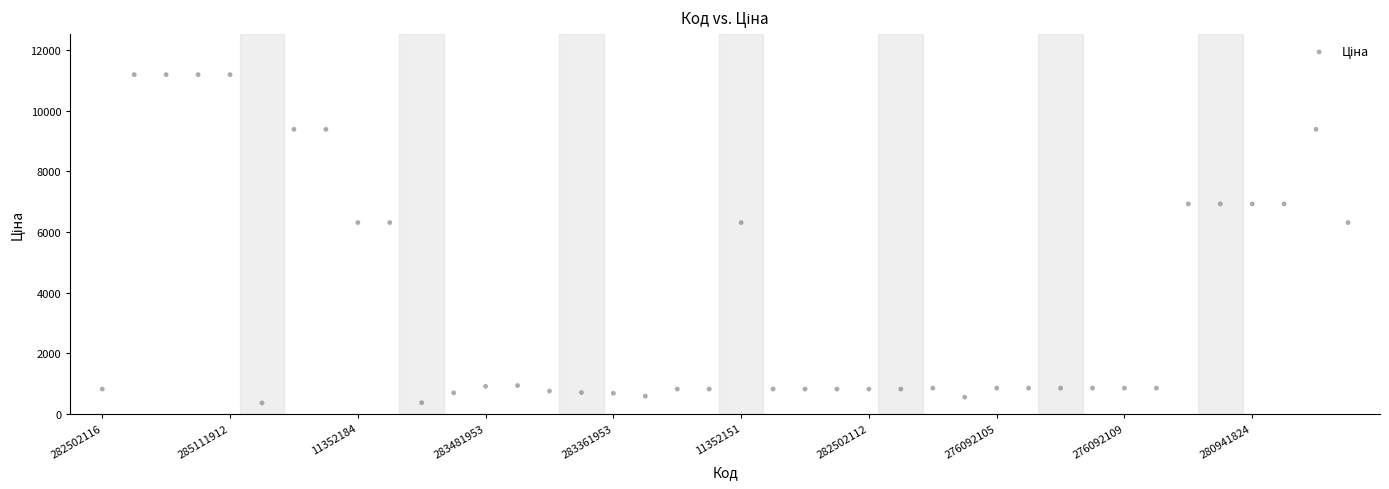

What is the range of Y values (max minus min)?

10828.3